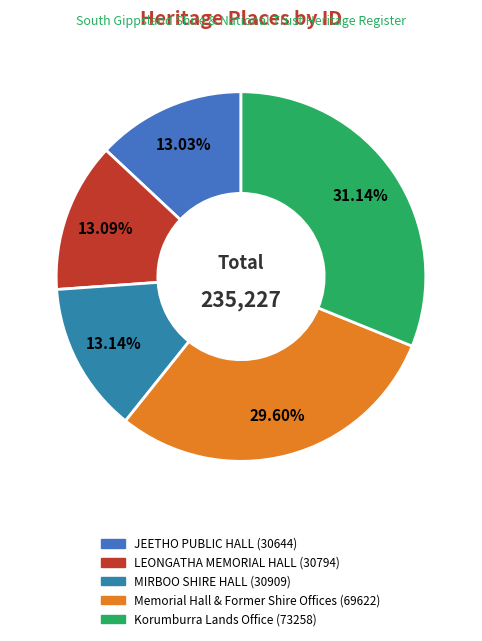

To the nearest percent, what is the average slice percentage?

20%